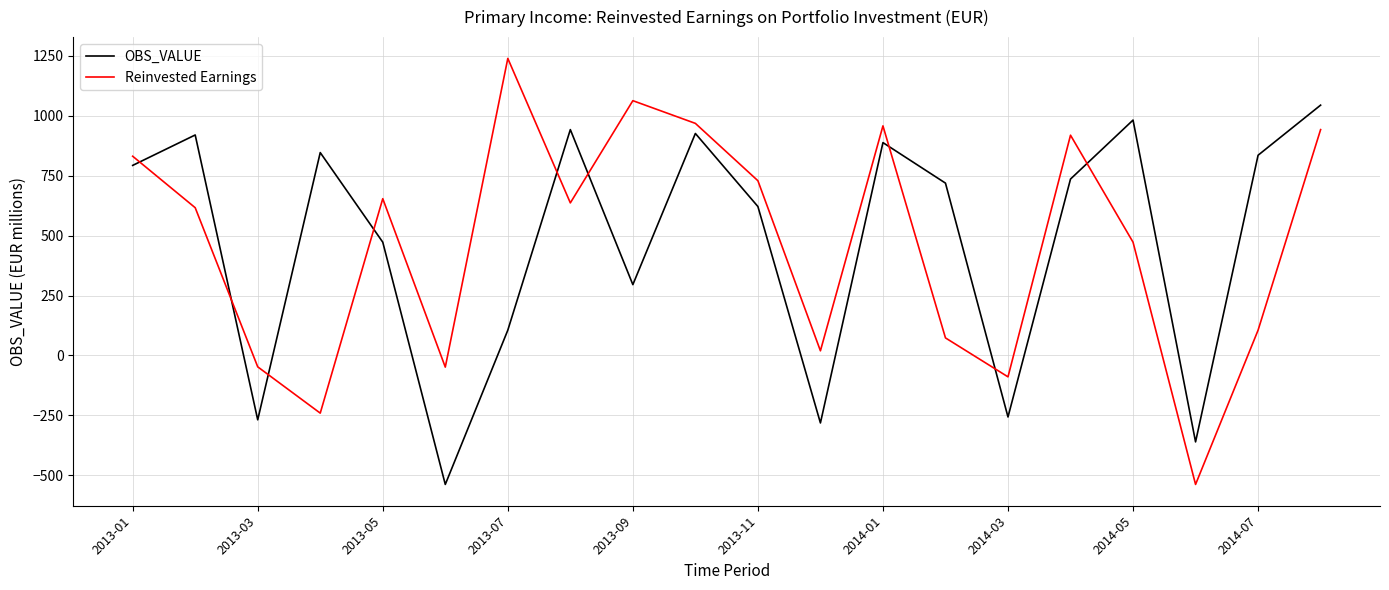

List the series in order of their peak value, lowest first.

OBS_VALUE, Reinvested Earnings